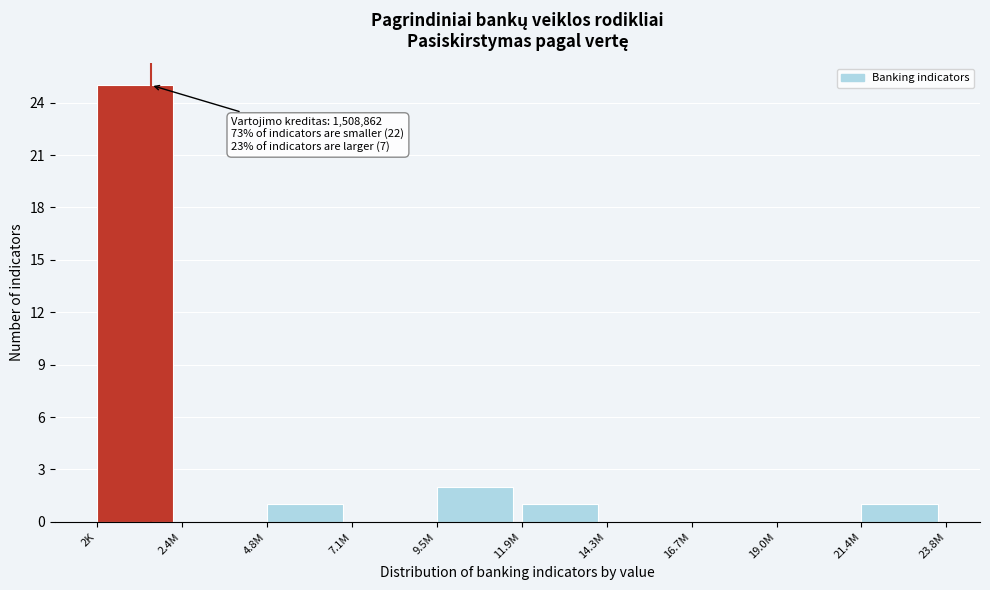

Reading right to left, extract all data points from this chart.

21.4M=1	19.0M=0	16.7M=0	14.3M=0	11.9M=1	9.5M=2	7.1M=0	4.8M=1	2.4M=0	2K=25